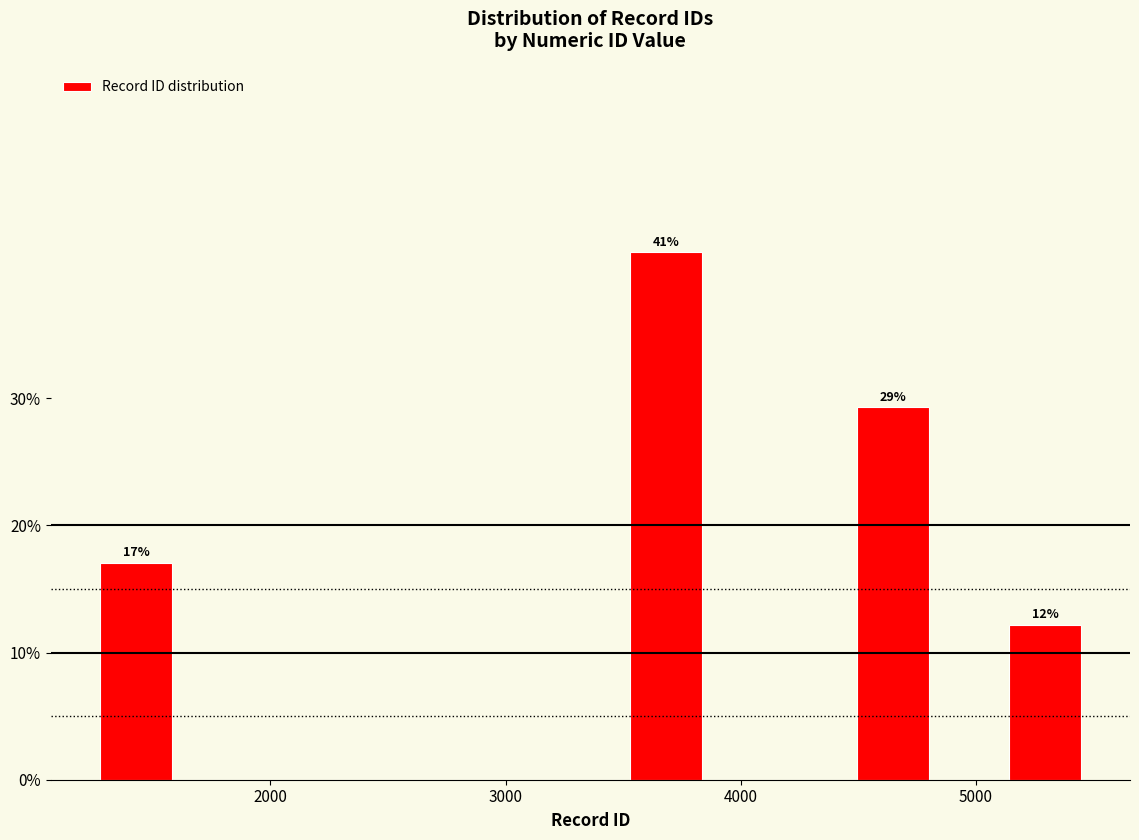

Around what value on the x-axis is the tallest bar? Give the approximate position of its centre, as read against the axis.

3700